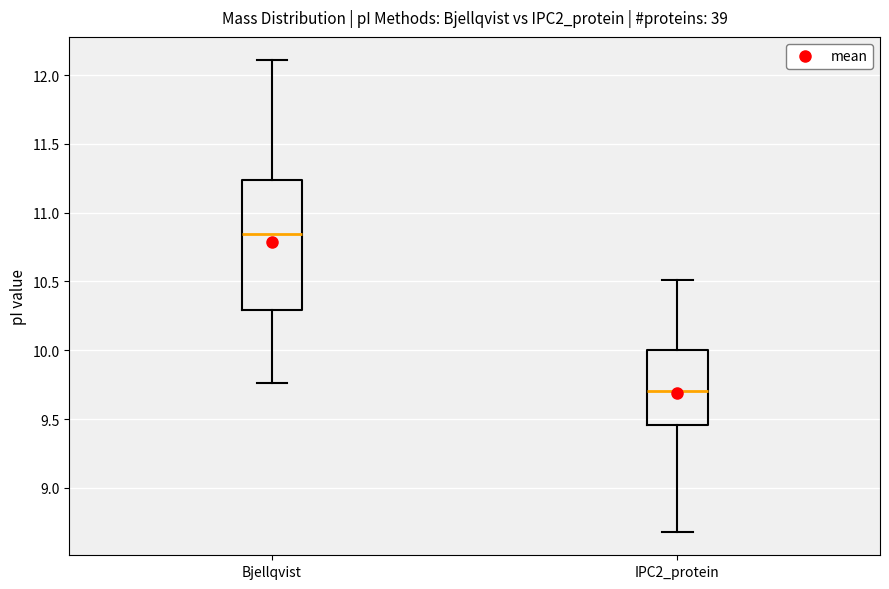

Which box is the tallest, from its lower edge to its upper edge?

Bjellqvist